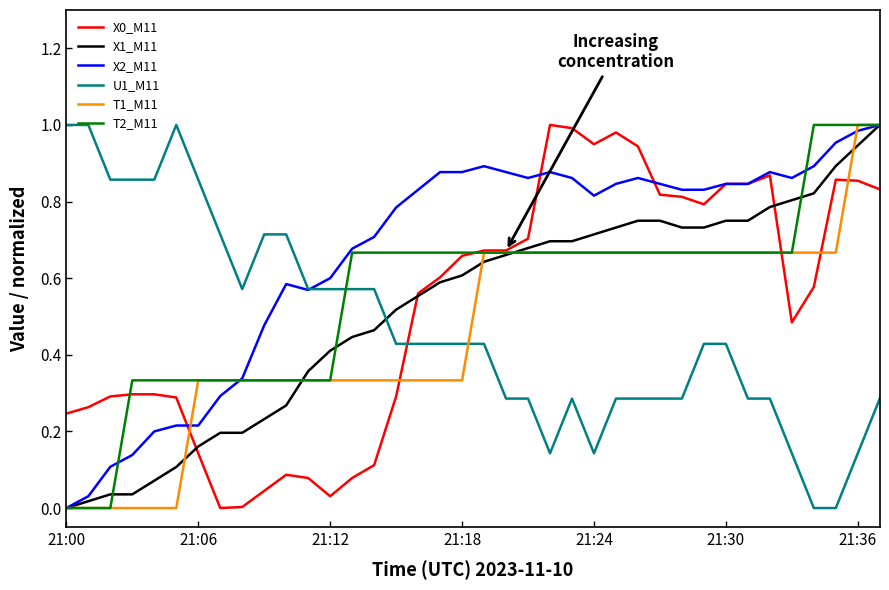

True or false: X0_M11 and T2_M11 intersect in this chart.

True